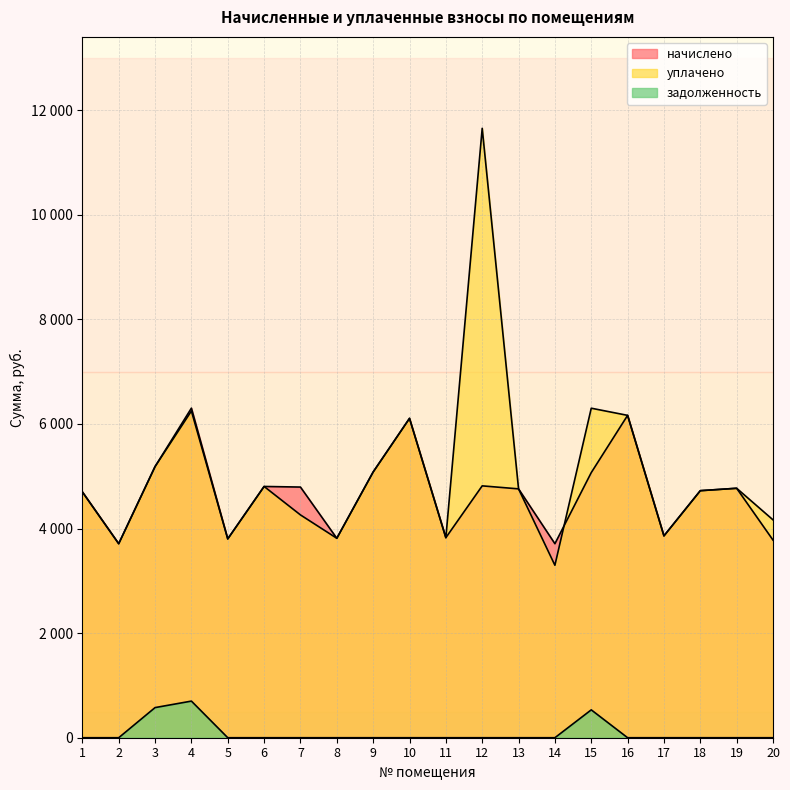

How many lines are shown in the chart?

3